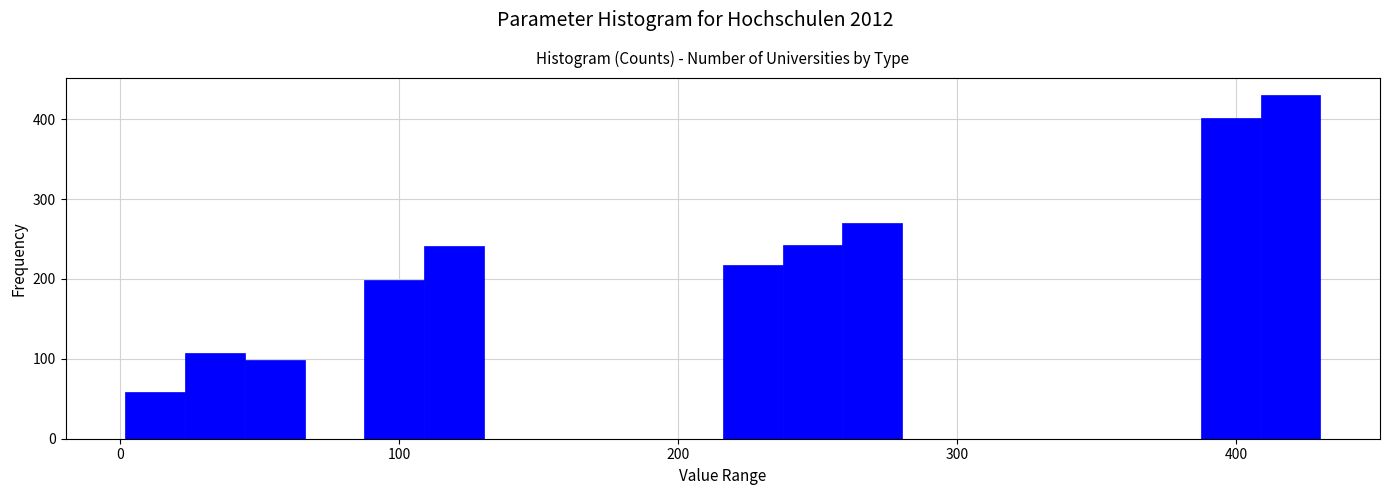

Around what value on the x-axis is the tallest bar? Give the approximate position of its centre, as read against the axis.

420